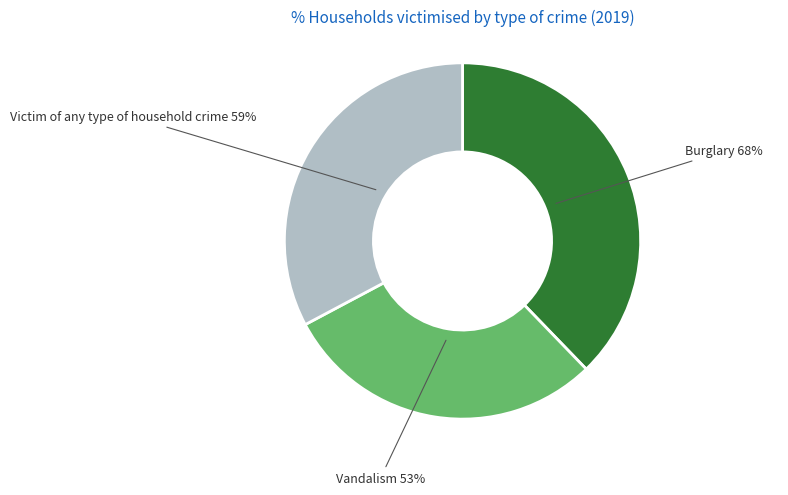

Which slice is the largest?

Burglary